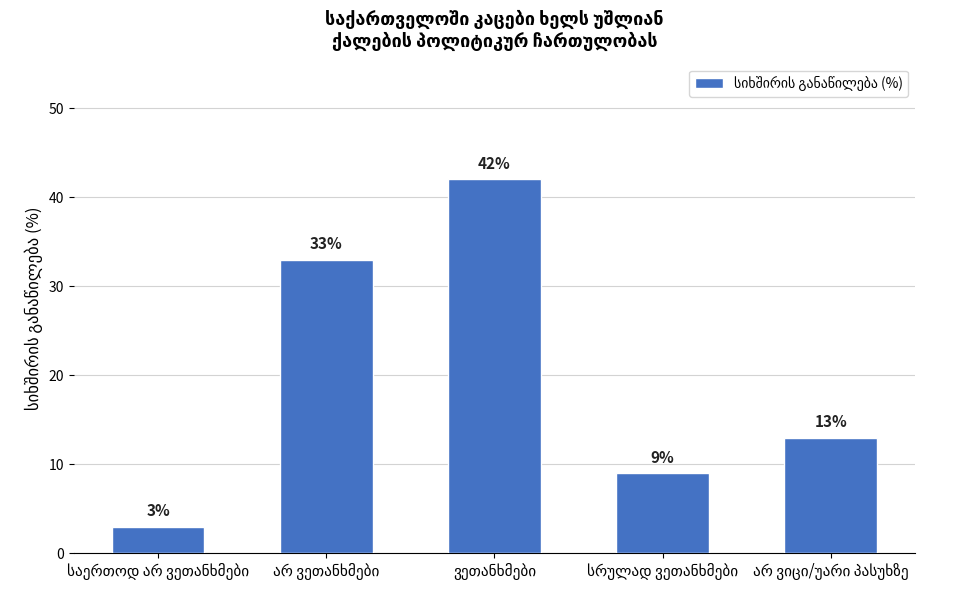

Does the chart contain stacked bars?

No